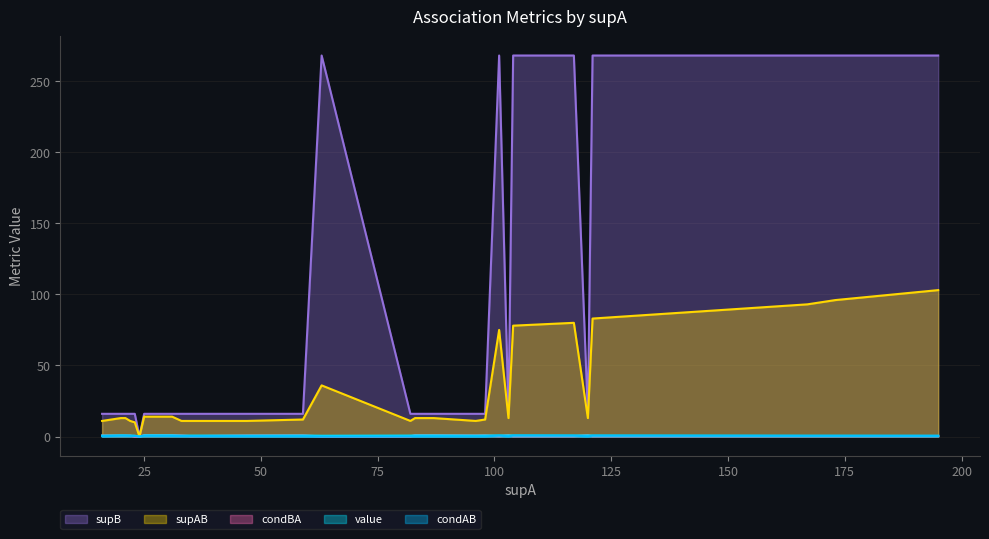

Read the supB value at 195.

268.0